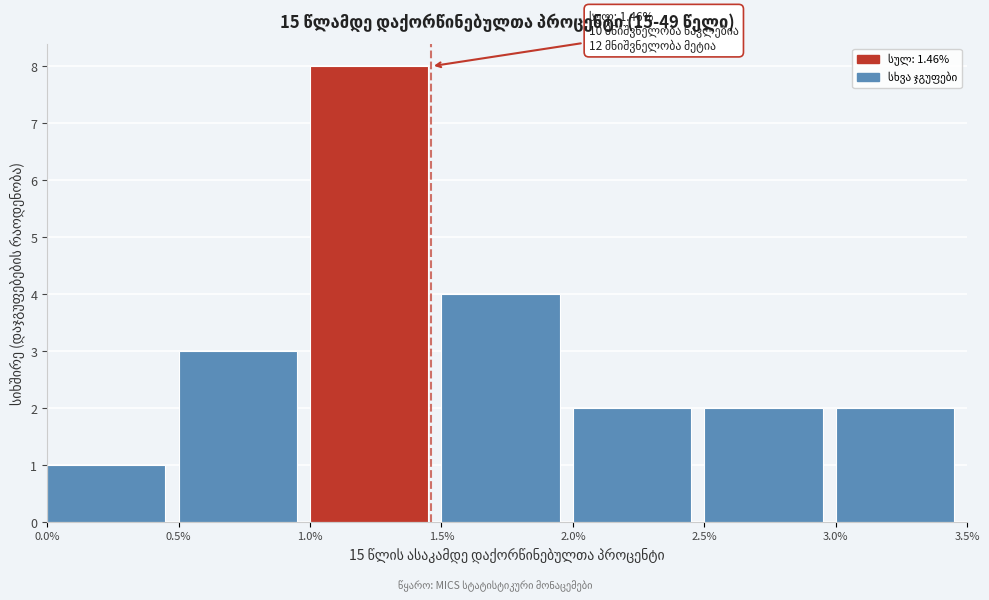

Which range on the x-axis has the tallest bar?

1.0% to 1.5%